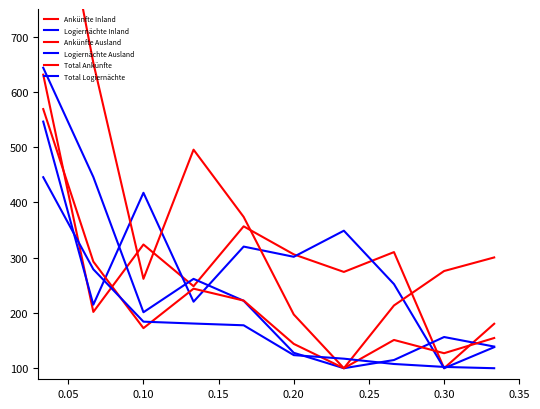

Does the chart have visible grid lines?

No